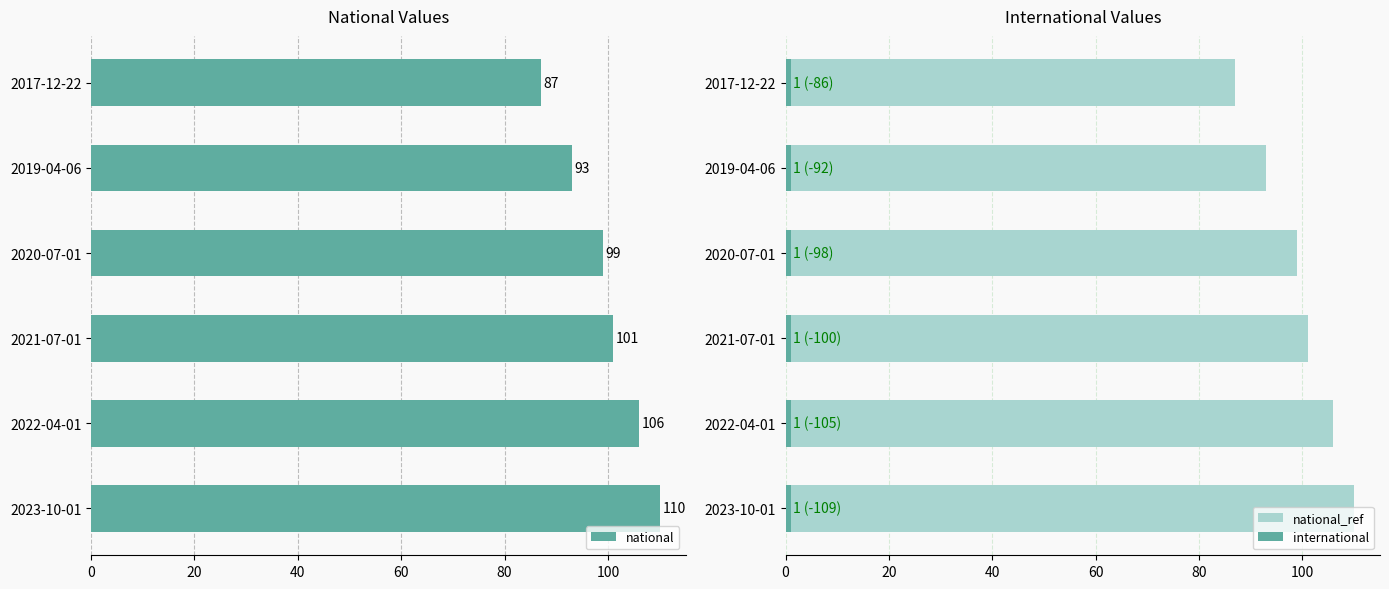

Which category has the highest value in the national series?

2023-10-01